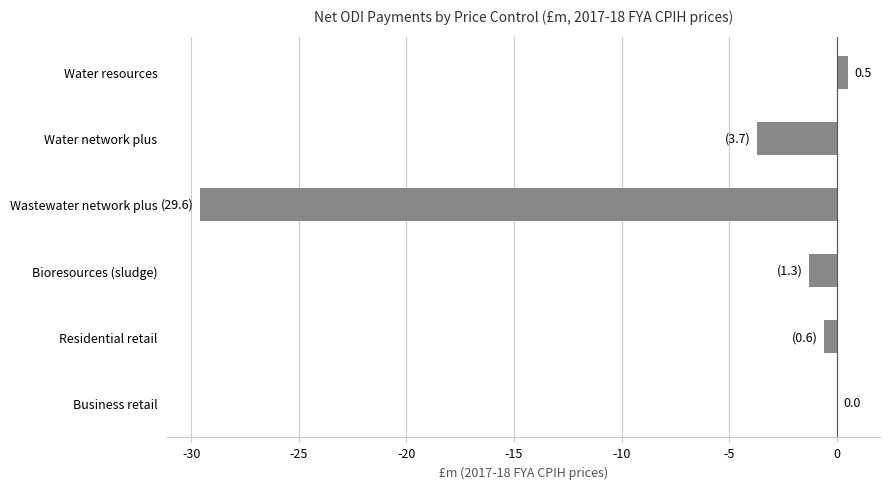

How many distinct data groups are displayed?

1